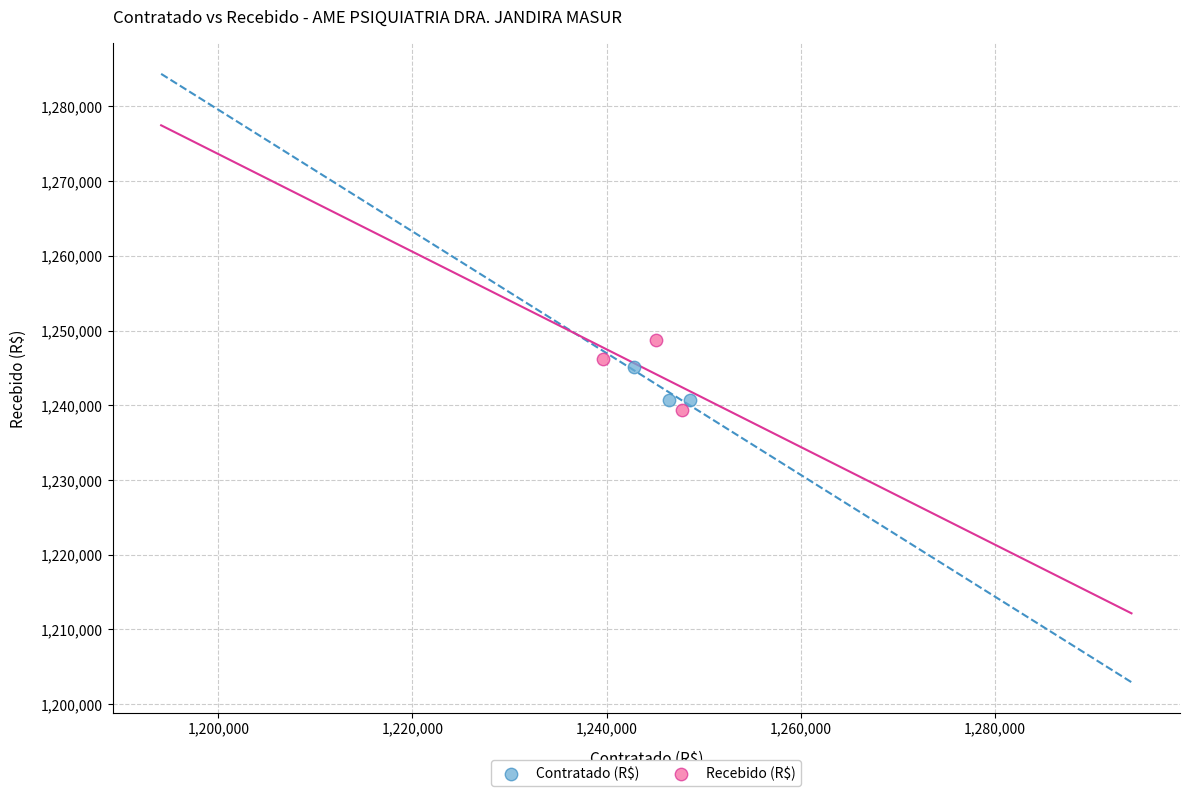

Which series reaches the maximum Y coordinate?

Recebido (R$)